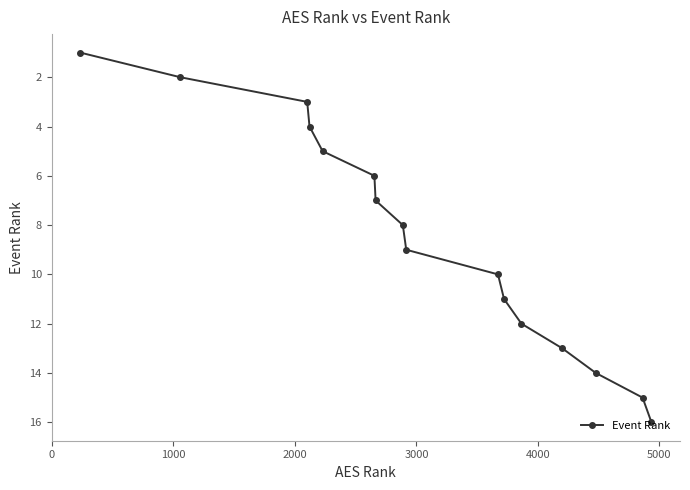

What is the difference between the maximum and minimum values?

15